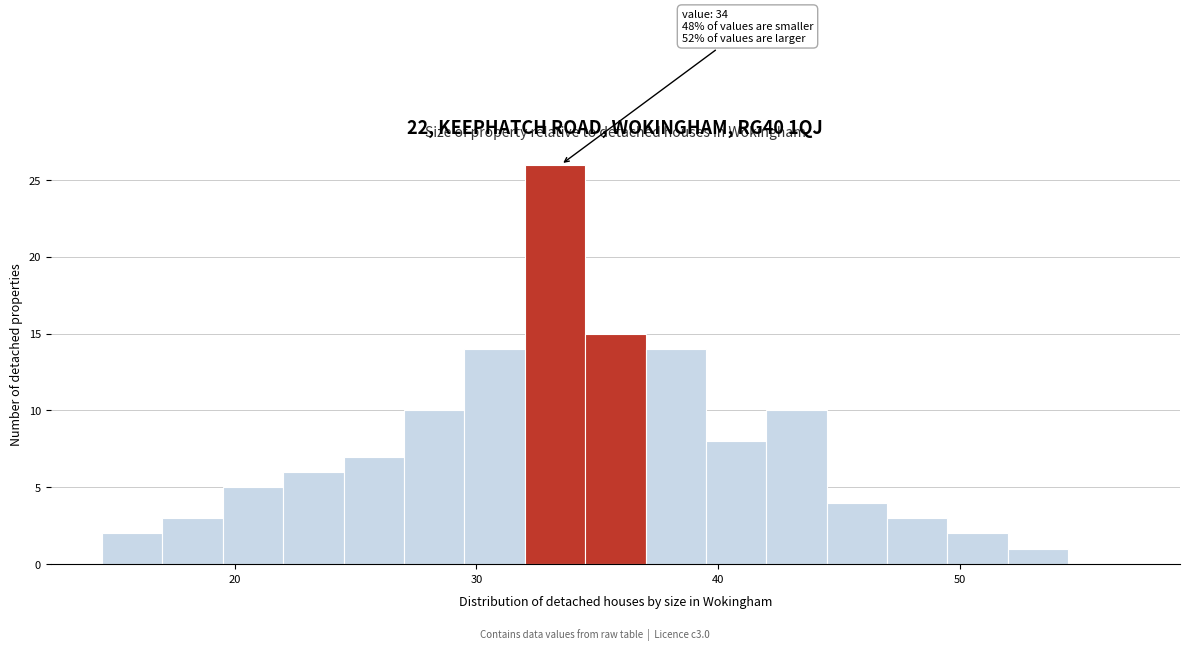

Read against the x-axis, roughly where is the centre of the tallest bar?

33